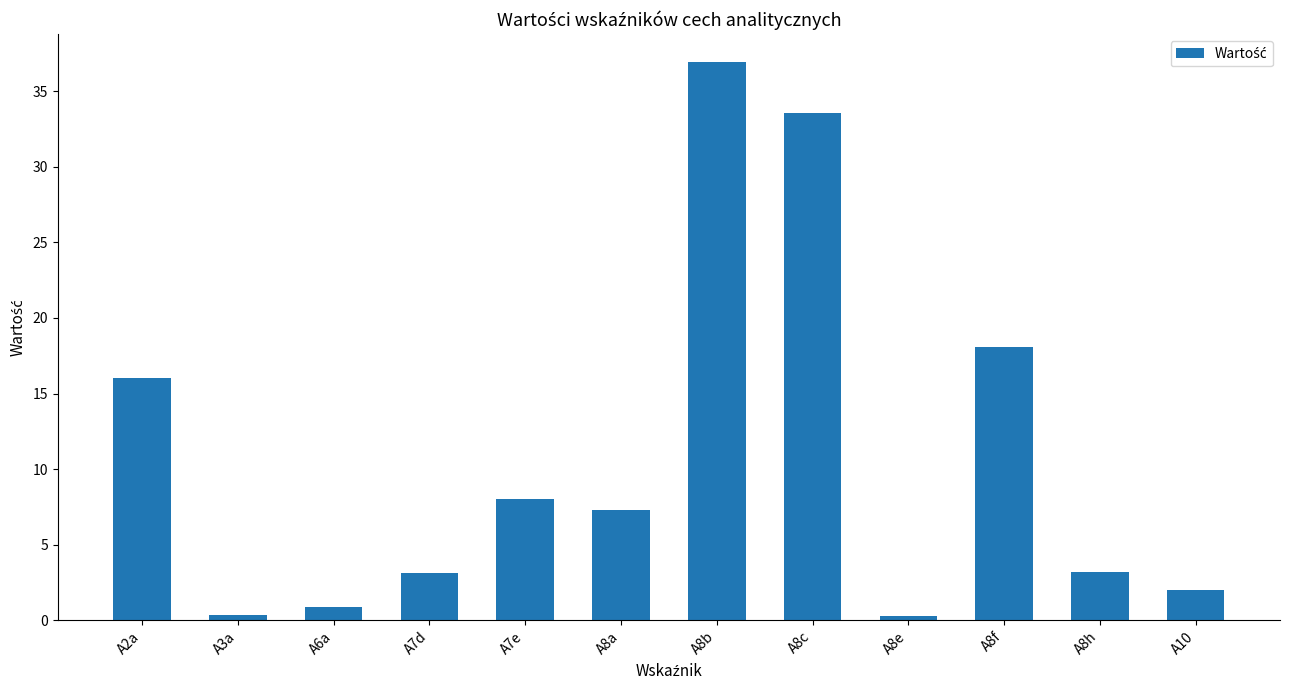

The value at A8a is 7.3. True or false?

True